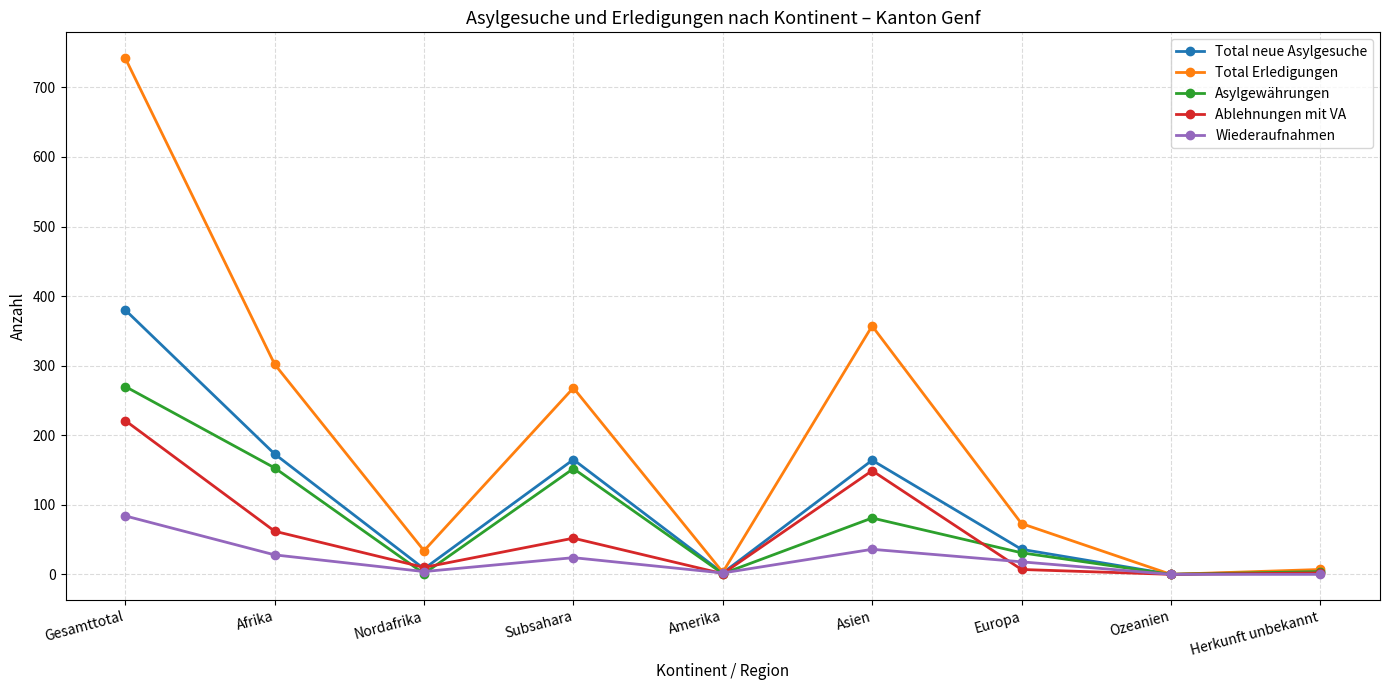

Which series has the largest total across all categories?

Total Erledigungen